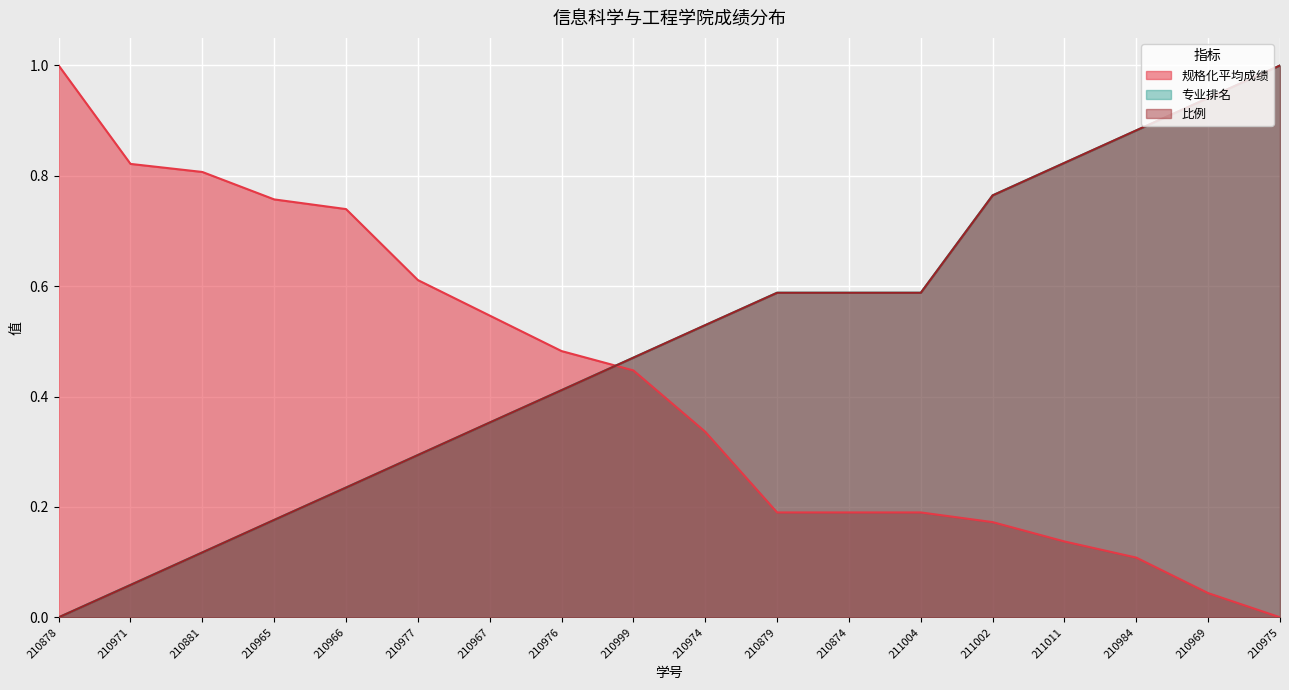

Rank the categories by 专业排名 value from highest to lowest.

210975, 210969, 210984, 211011, 211002, 210879, 210874, 211004, 210974, 210999, 210976, 210967, 210977, 210966, 210965, 210881, 210971, 210878